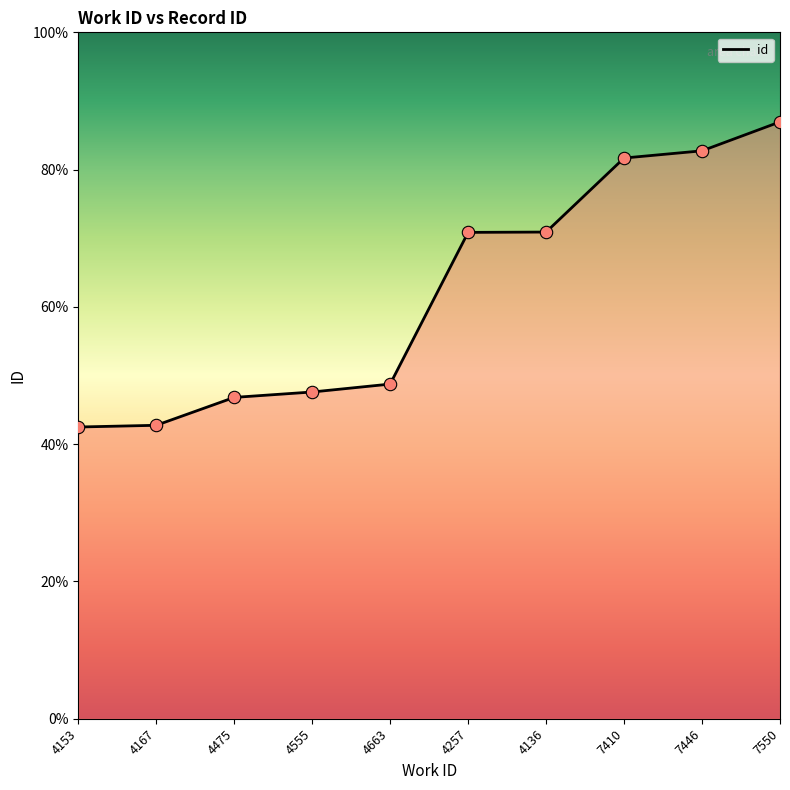

Approximately how many times larger is the value at 7446 compared to 4167?

1.9